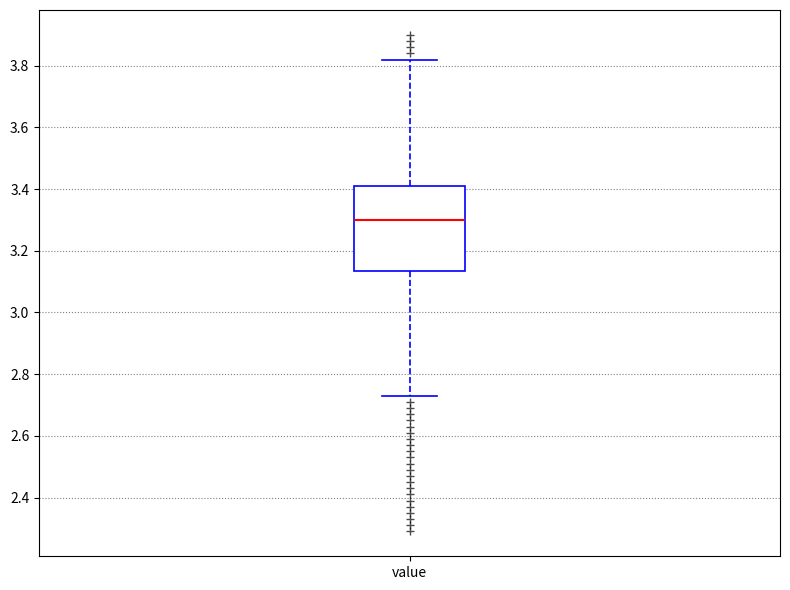

Transcribe this box plot: give where the median line is, the range the box spans, and where the two whiskers end, as read against the y-axis. The values are not printed on the chart, so give them approximately, as read against the axis.

median 3.30, box 3.14 to 3.42, whiskers 2.74 to 3.82